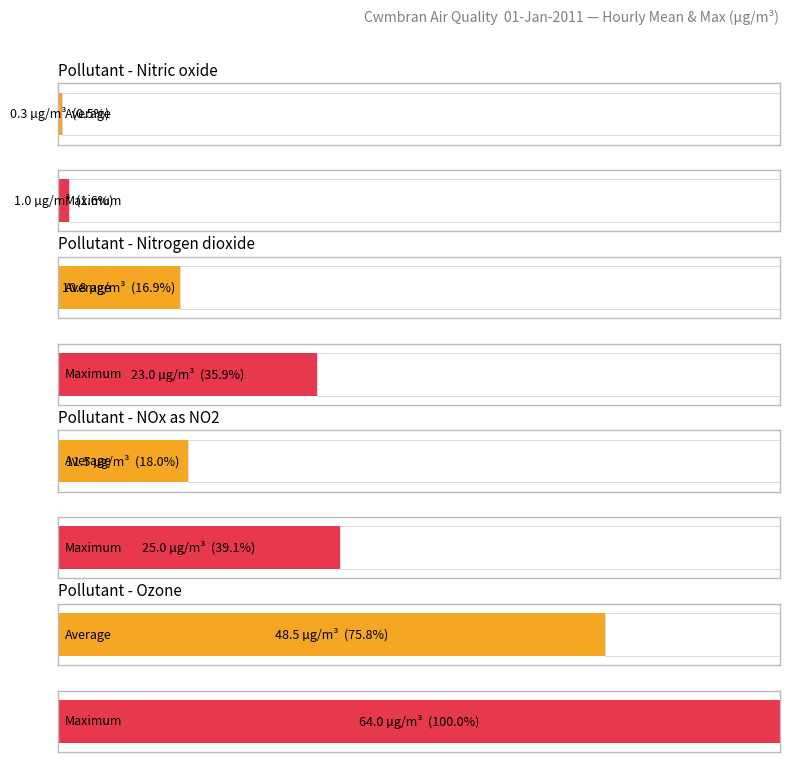

At 22:00, list the series in order from smallest to largest.

Nitric oxide, Nitrogen dioxide, Nitrogen oxides as nitrogen dioxide, Ozone